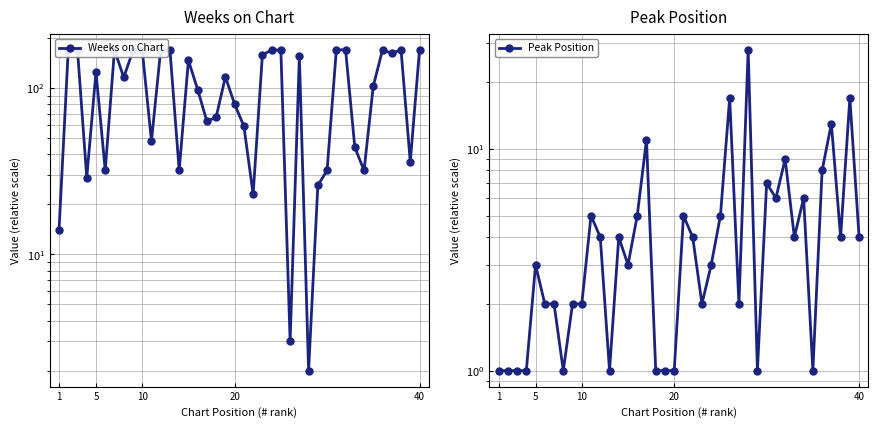

What is the highest value of the Peak Position series?

28